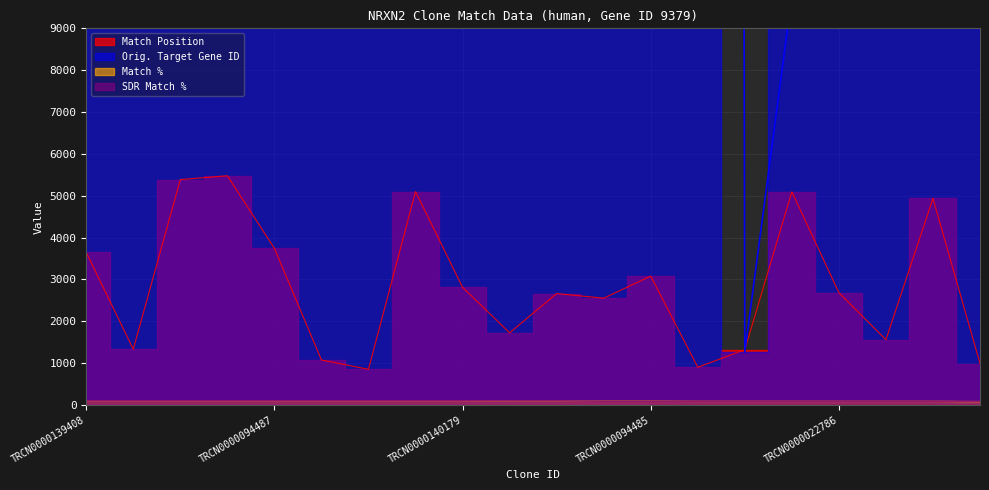

Does the chart have visible grid lines?

Yes